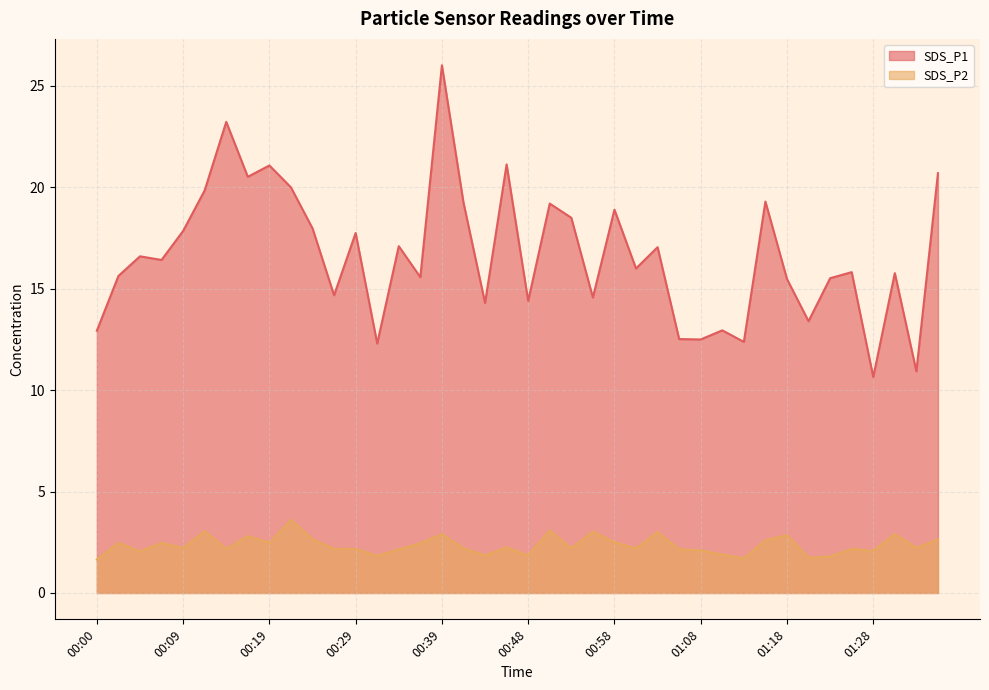

At which label does SDS_P2 reach its minimum?

00:00